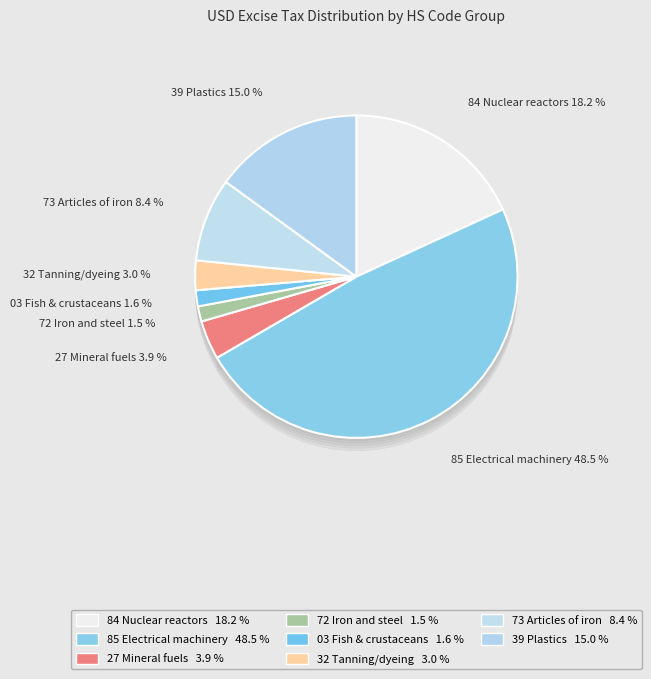

What is the largest slice in the pie chart?

85 Electrical machinery